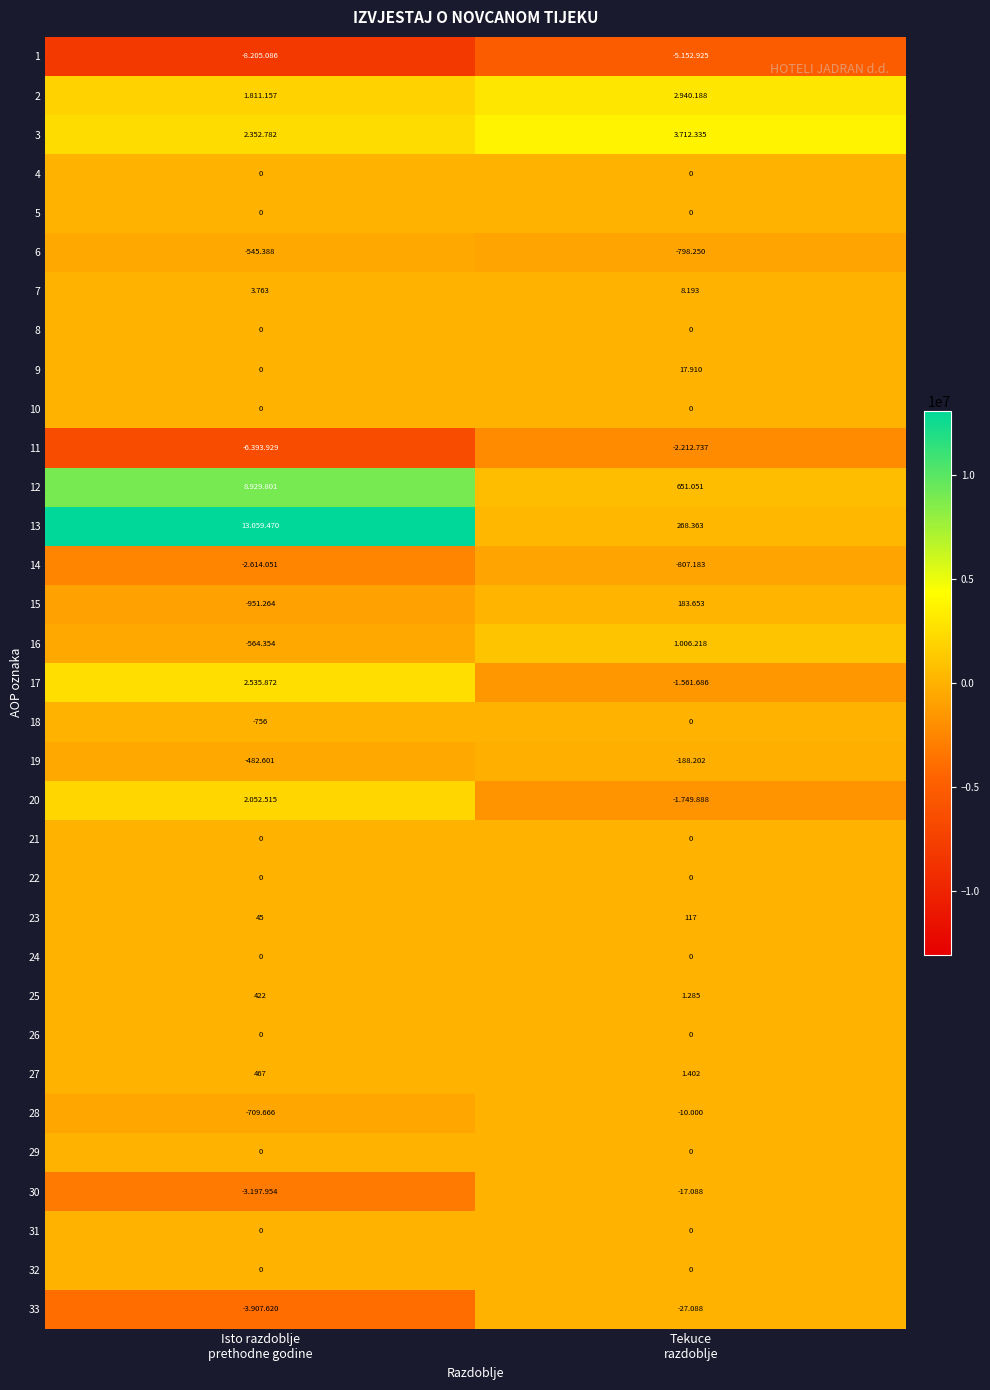

The 33 series shows -27088 at Tekuce razdoblje. True or false?

True